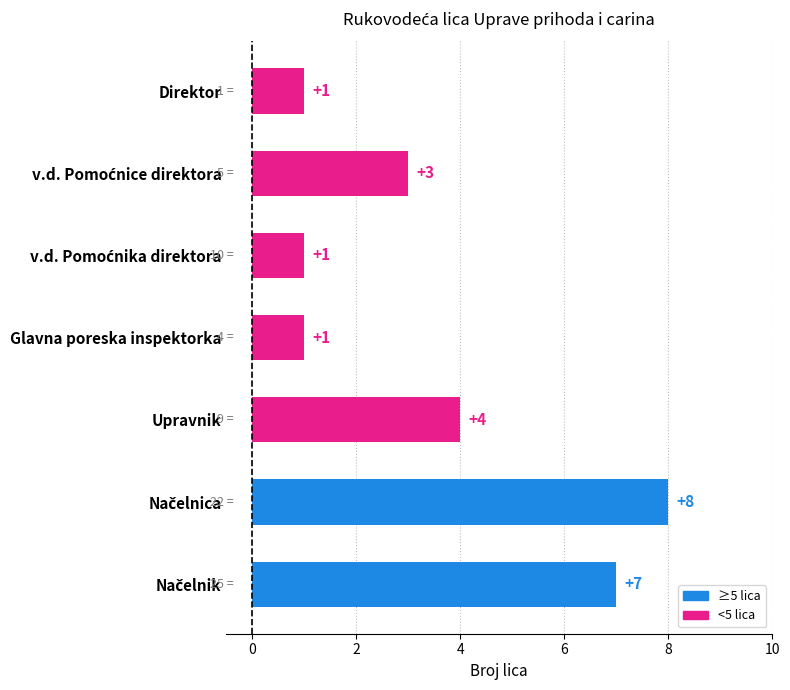

The chart shows a value of 0 at Direktor. True or false?

False